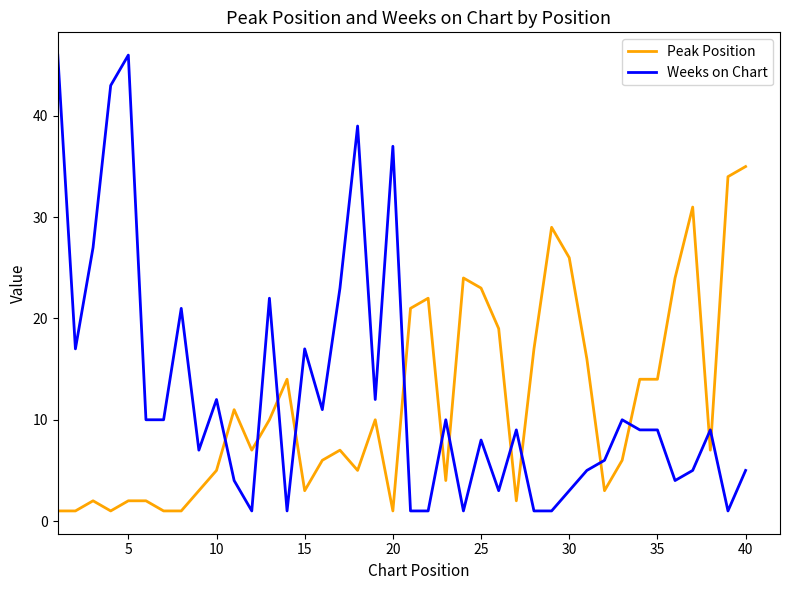

What is the greatest value displayed?

46